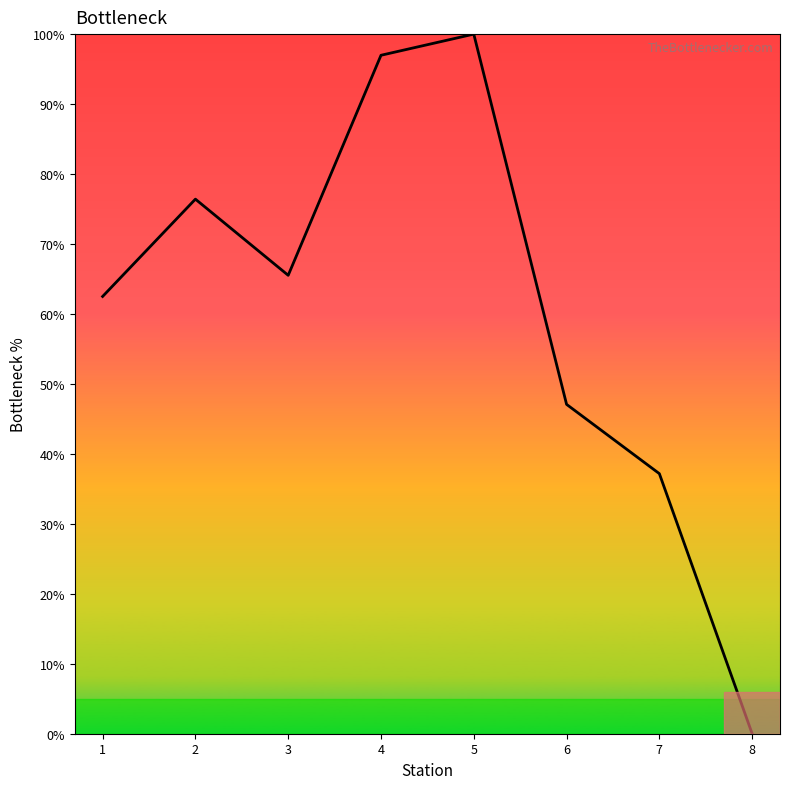

At which label does the data first exceed 65?

2